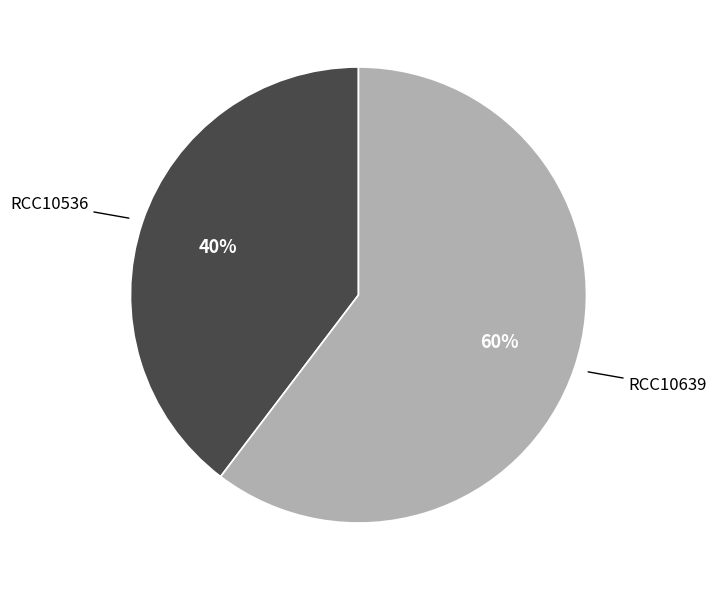

To the nearest percent, what is the average slice percentage?

50%